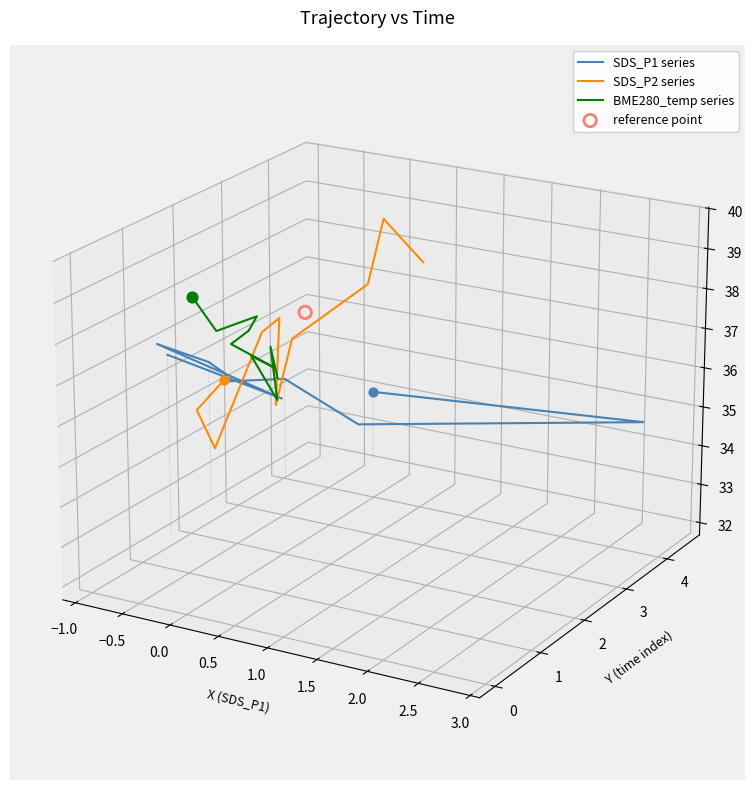

Which series has the largest Y range (max minus min)?

SDS_P2 series